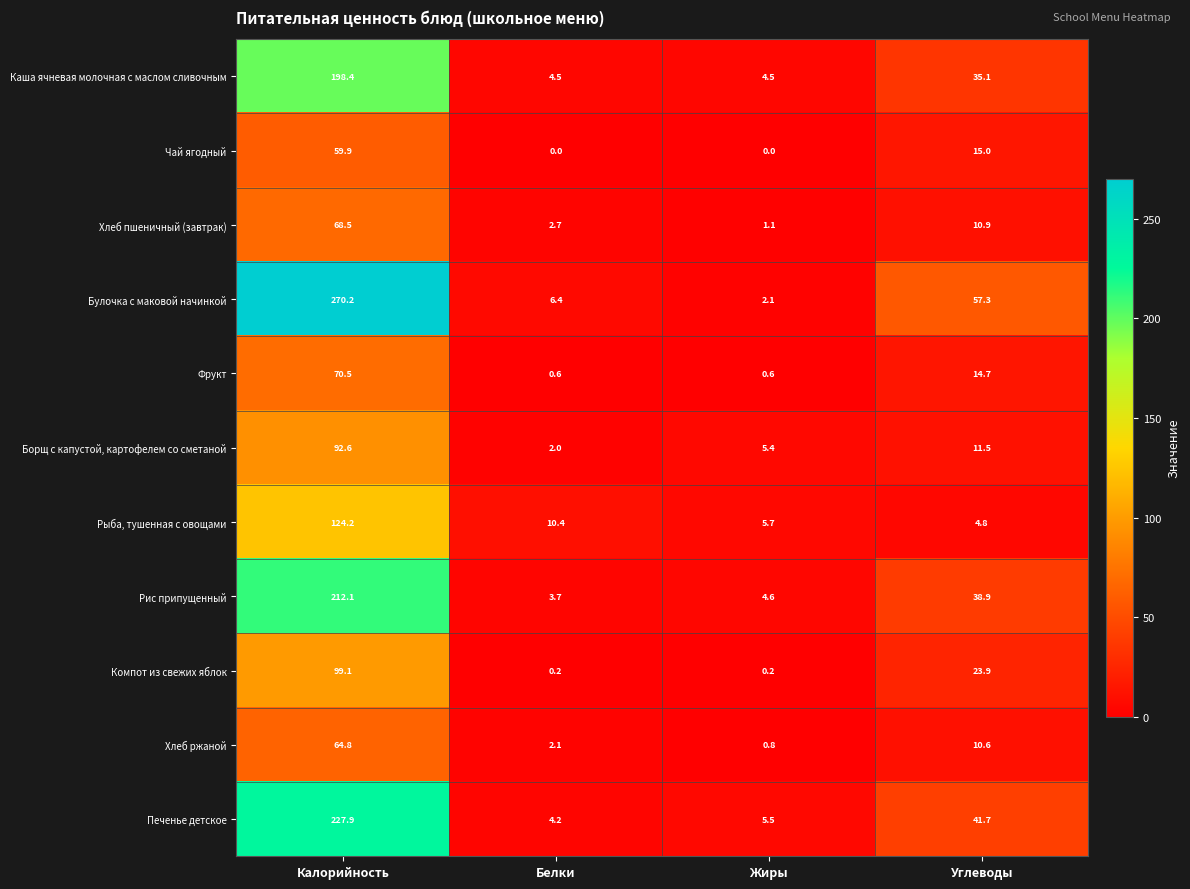

Which series has the largest total across all categories?

Булочка с маковой начинкой